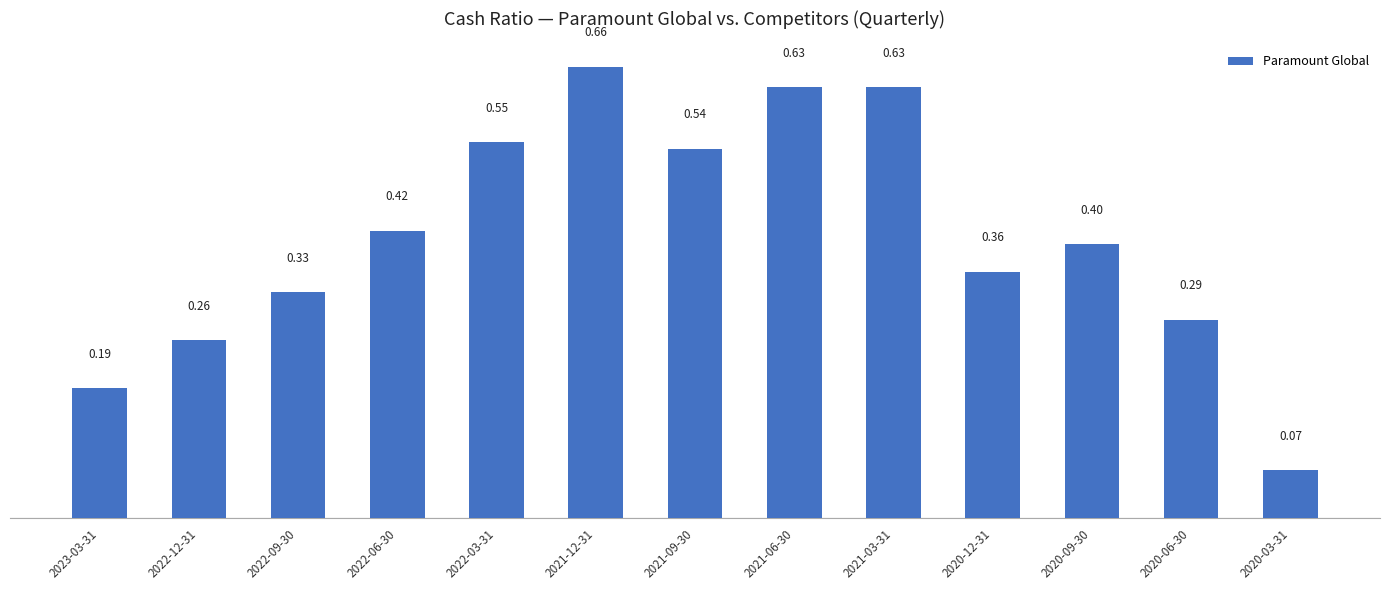

What is the average value?

0.4